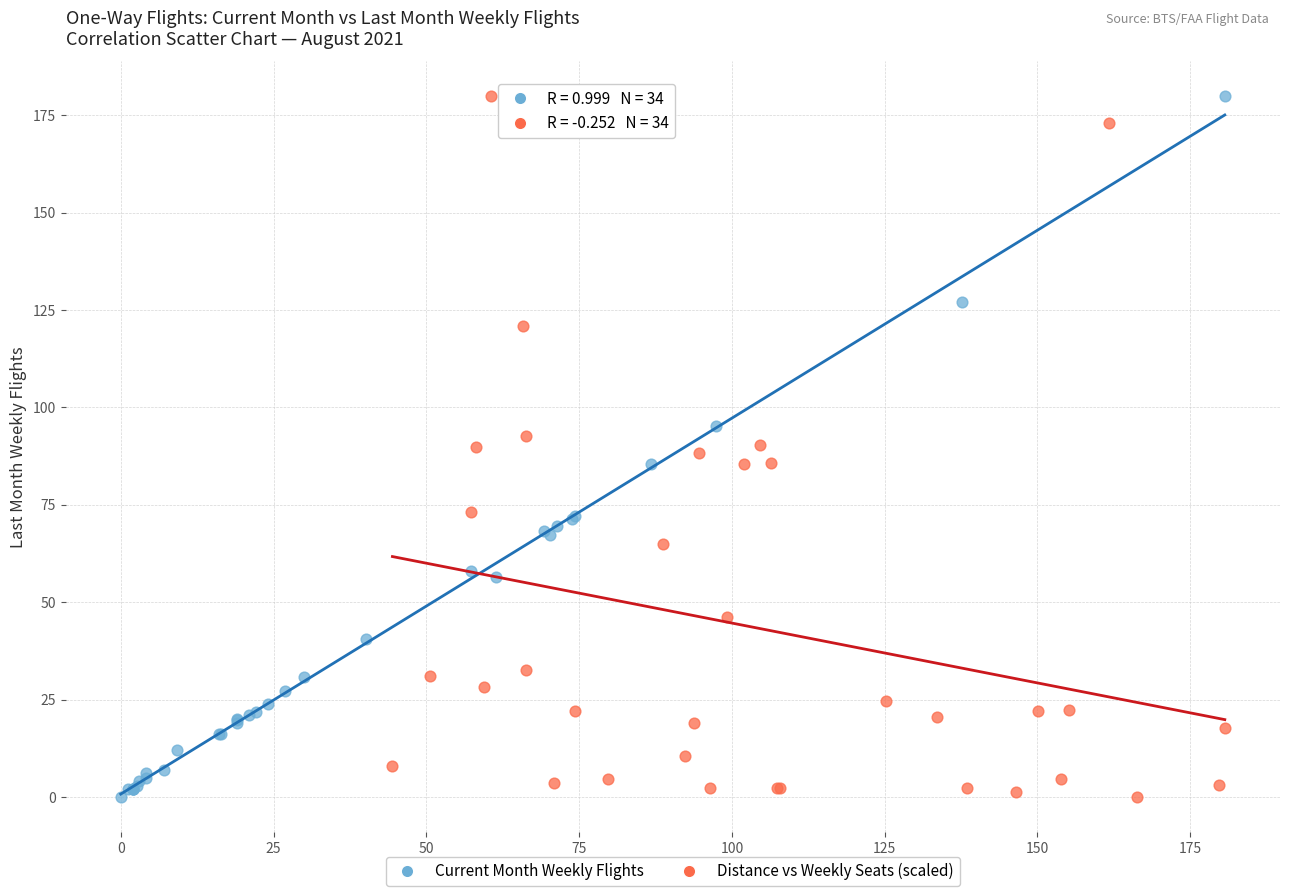

What are all the series names shown in the legend?

Current Month Weekly Flights, Distance vs Weekly Seats (scaled)